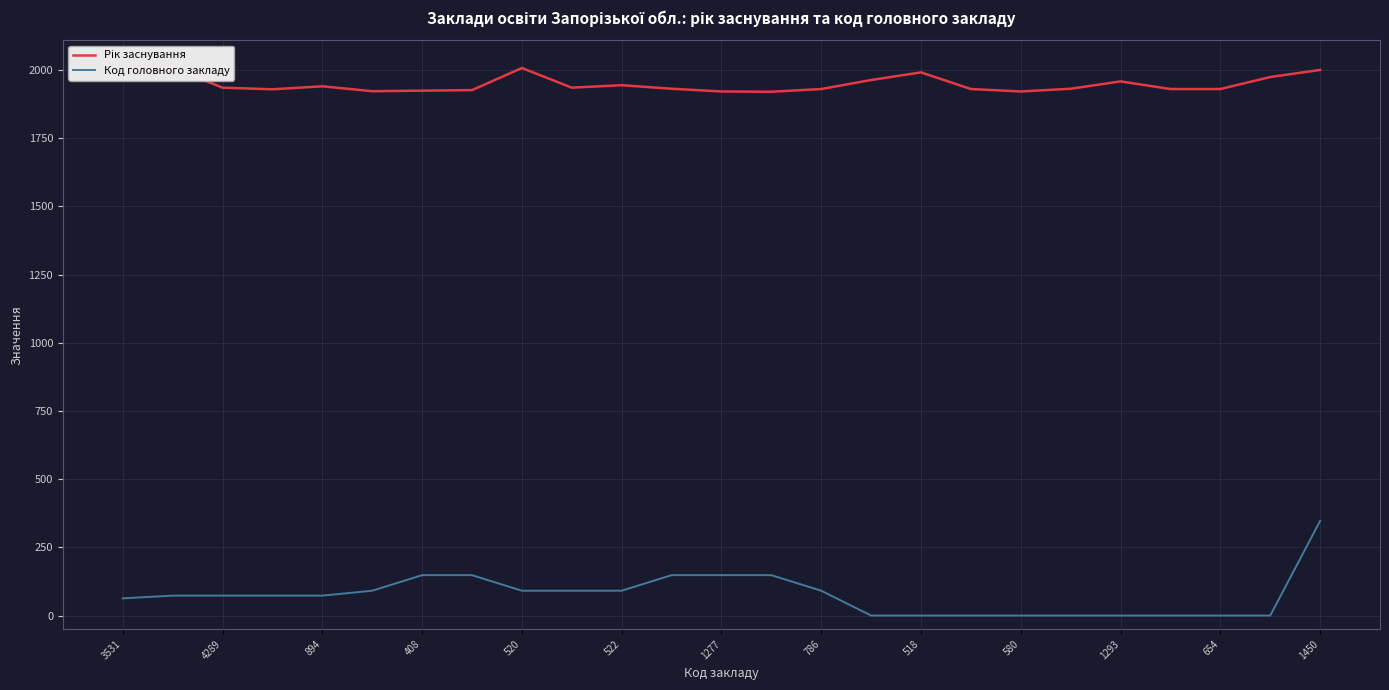

What is the lowest value of the Рік заснування series?

1920